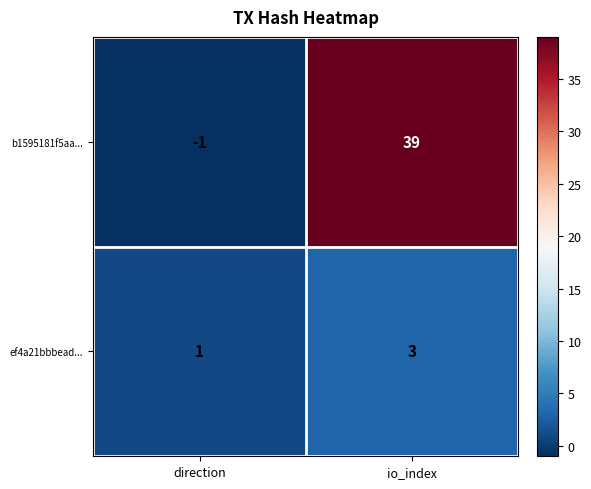

List the series in order of their overall mean, highest first.

b1595181f5aa..., ef4a21bbbead...